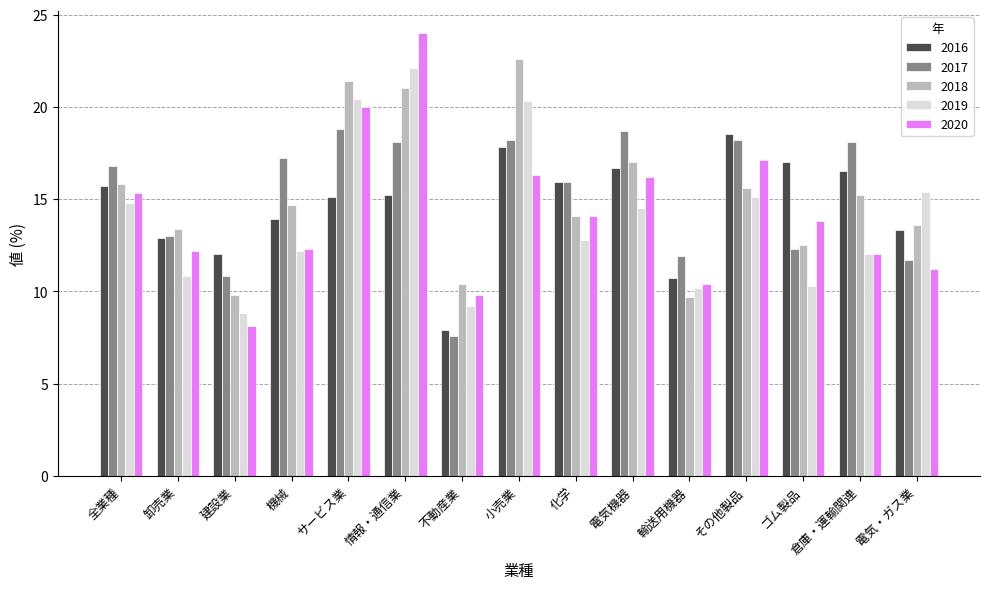

The 2017 series shows 10.6 at 全業種. True or false?

False